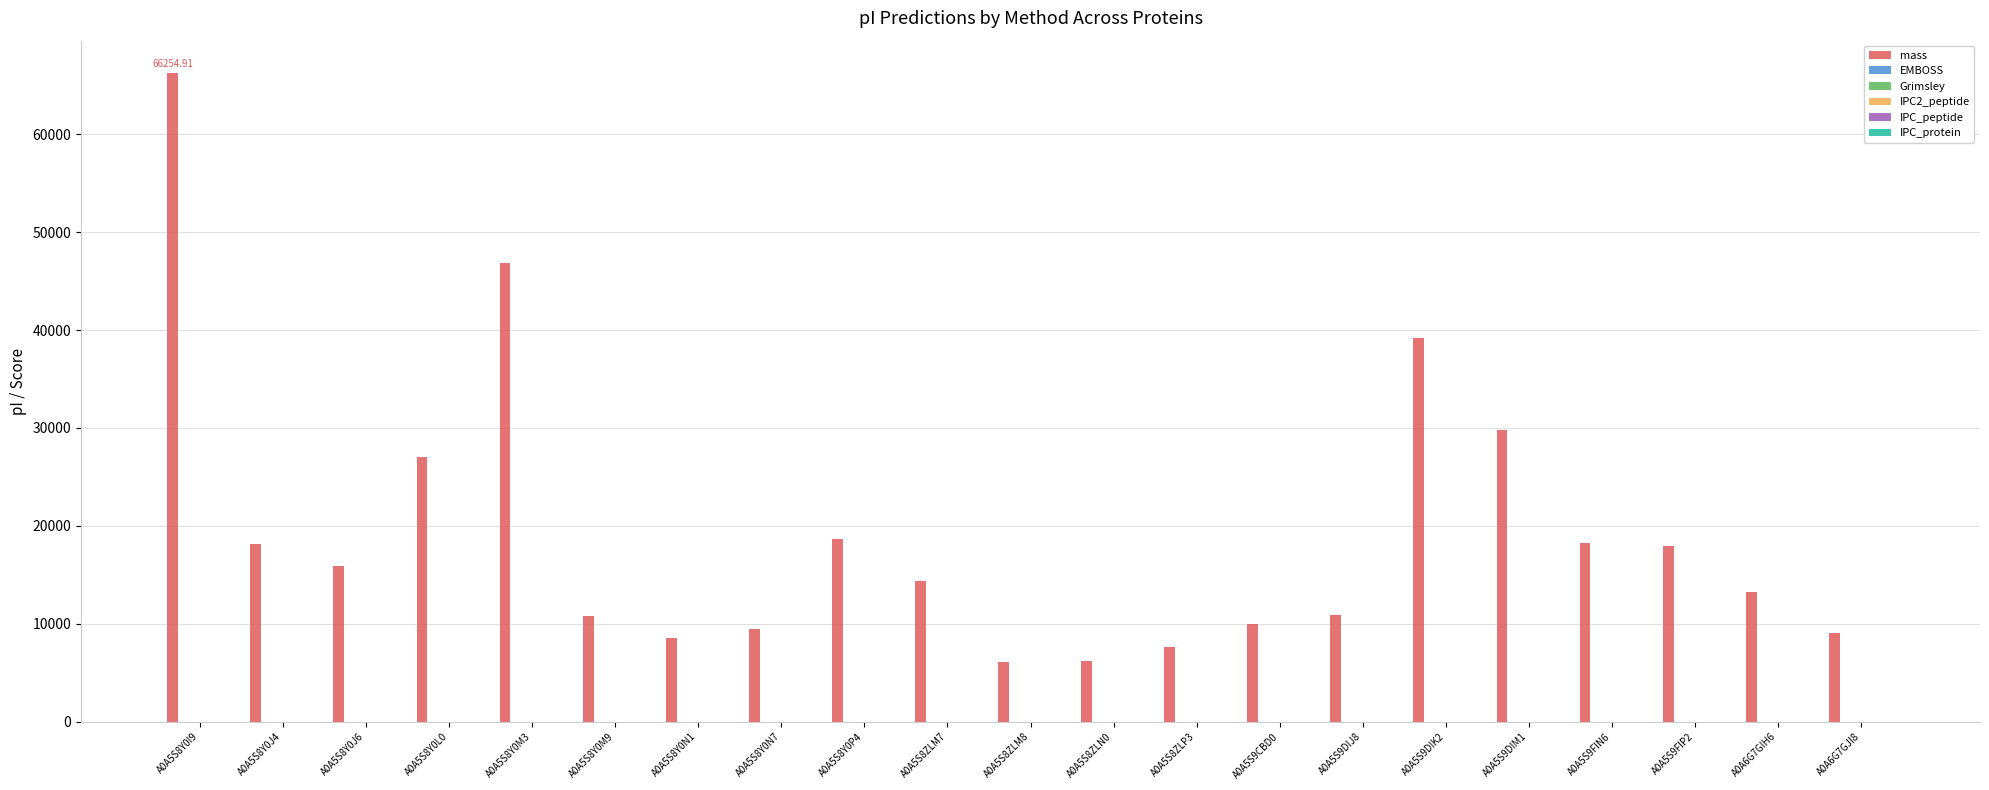

Is it true that mass equals 29782.1 at A0A5S9DIM1?

True